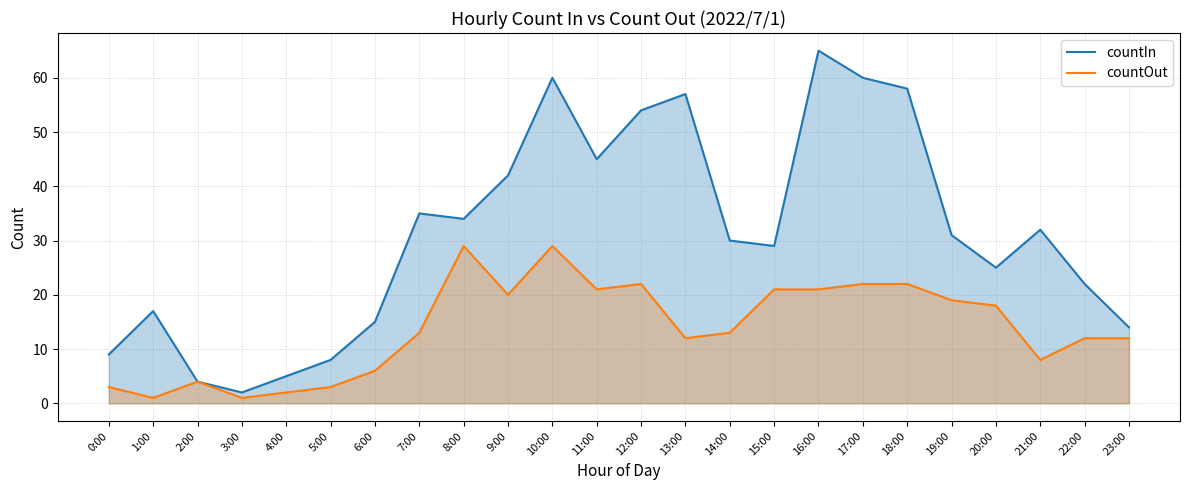

In countIn, how many points are higher than both neighbors (excluding endpoints)?

6